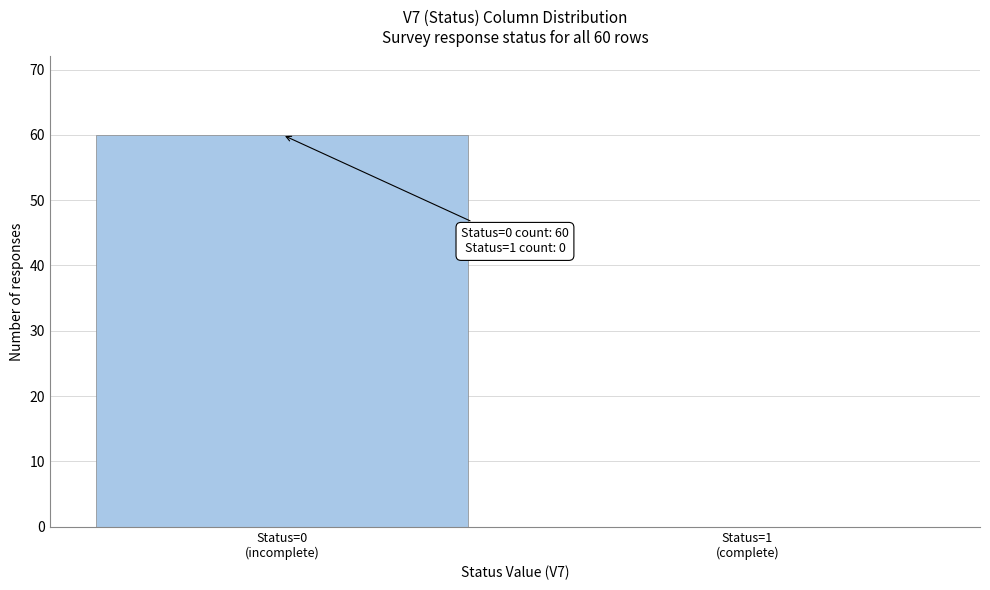

What is the greatest value displayed?

60